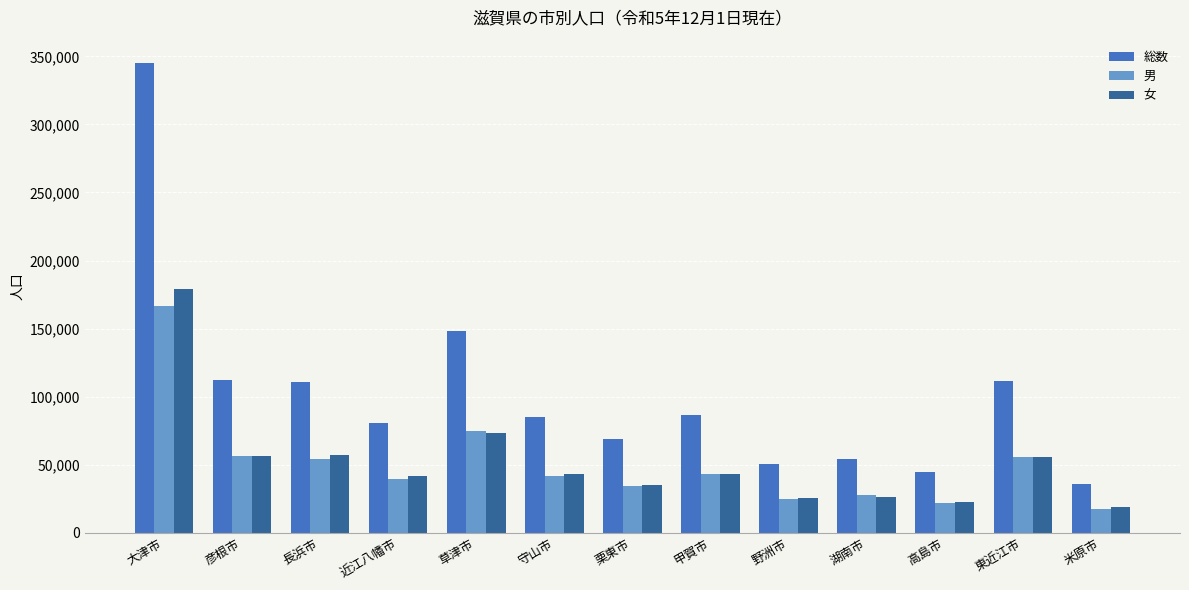

True or false: 総数 has a value of 85436 at 野洲市.

False